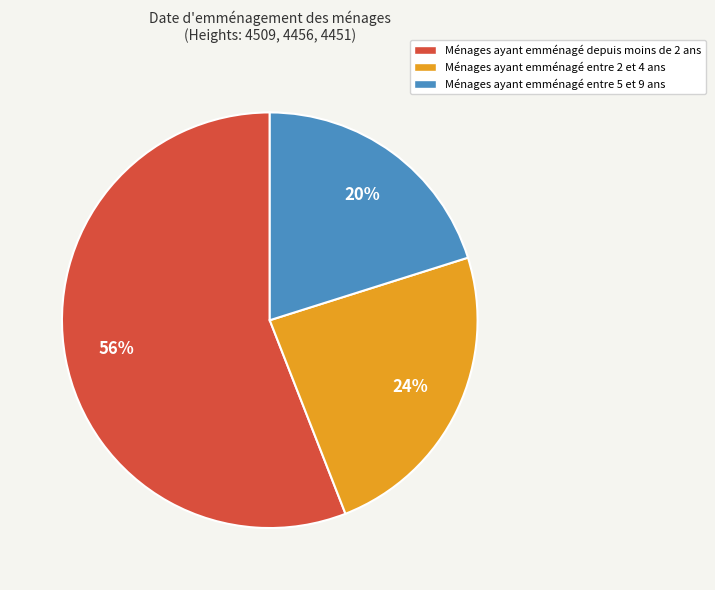

To the nearest percent, what is the difference between the Ménages ayant emménagé depuis moins de 2 ans and Ménages ayant emménagé entre 2 et 4 ans slice percentages?

32%